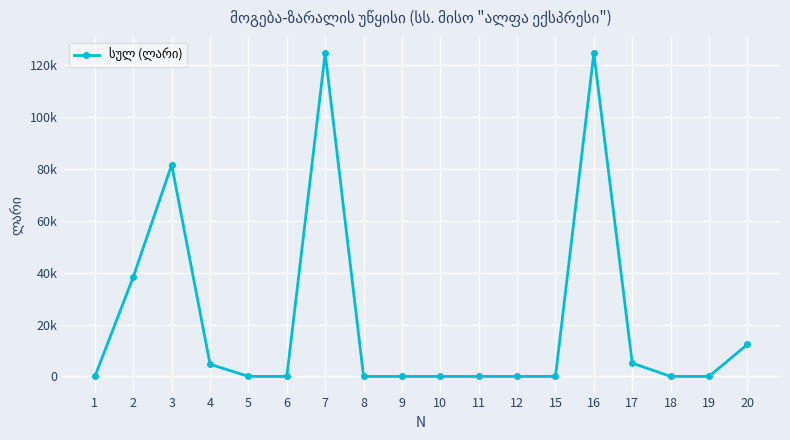

The value at 11 is 61793.6. True or false?

False